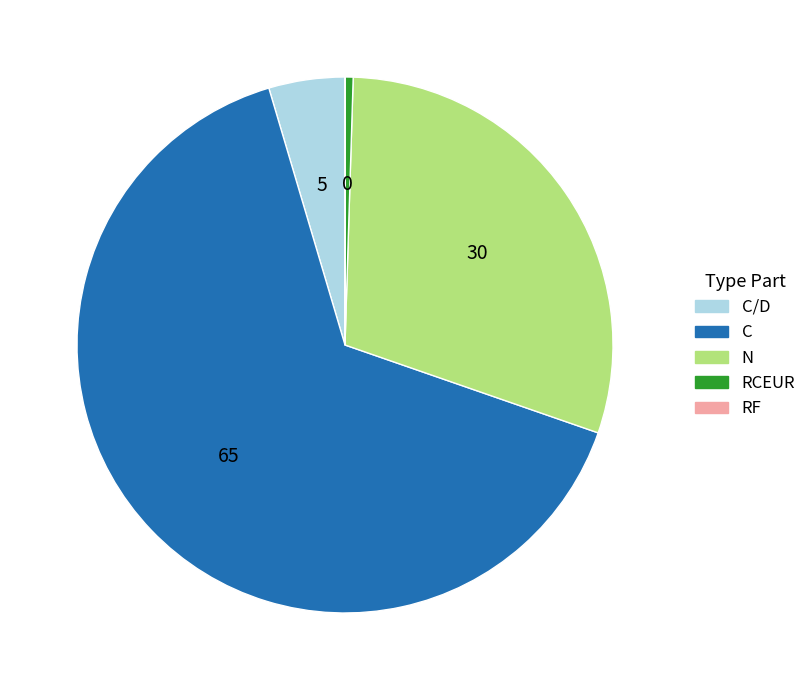

Is there a majority slice in this chart?

Yes